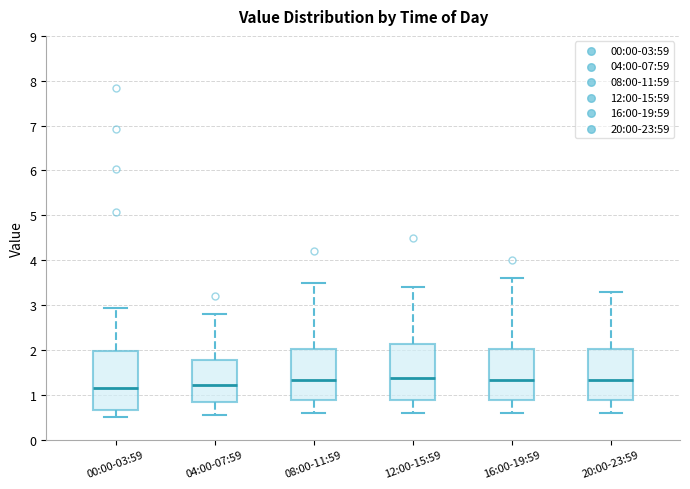

Where does the median line of the box for 16:00-19:59 sit on the y-axis? The values are not printed on the chart, so give them approximately, as read against the axis.

1.3